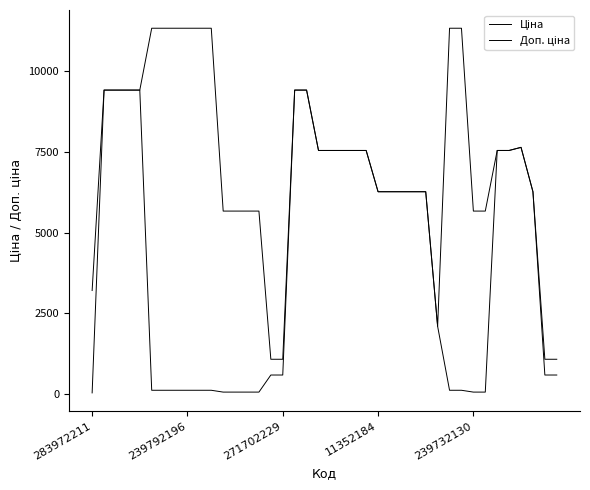

Does the chart display data point markers on the line(s)?

No